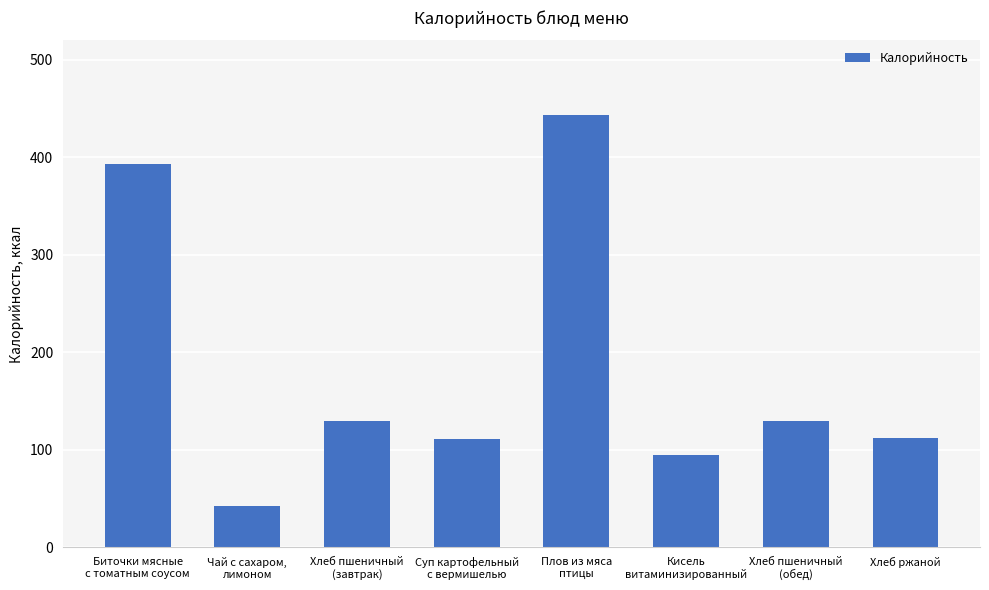

What is the smallest value displayed?

42.3